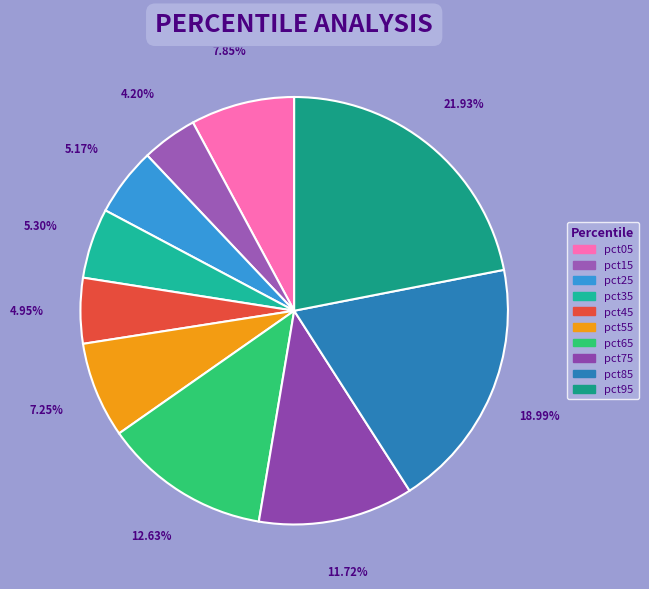

Which slice is the largest?

pct95